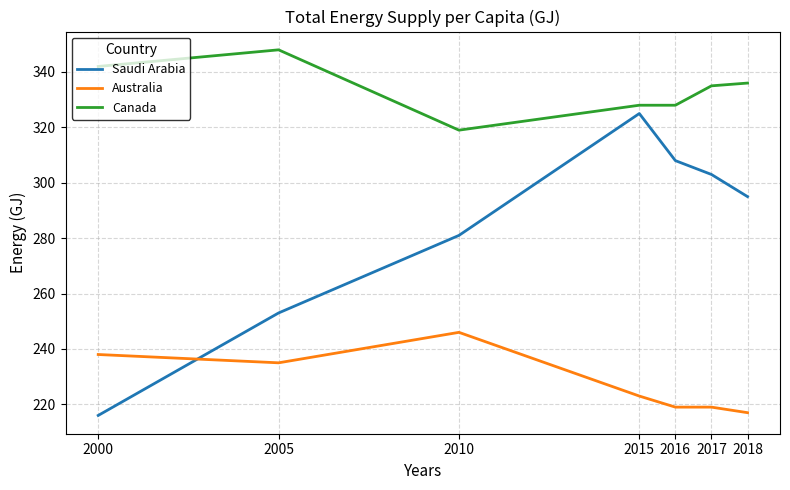

In Saudi Arabia, how many points are higher than both neighbors (excluding endpoints)?

1